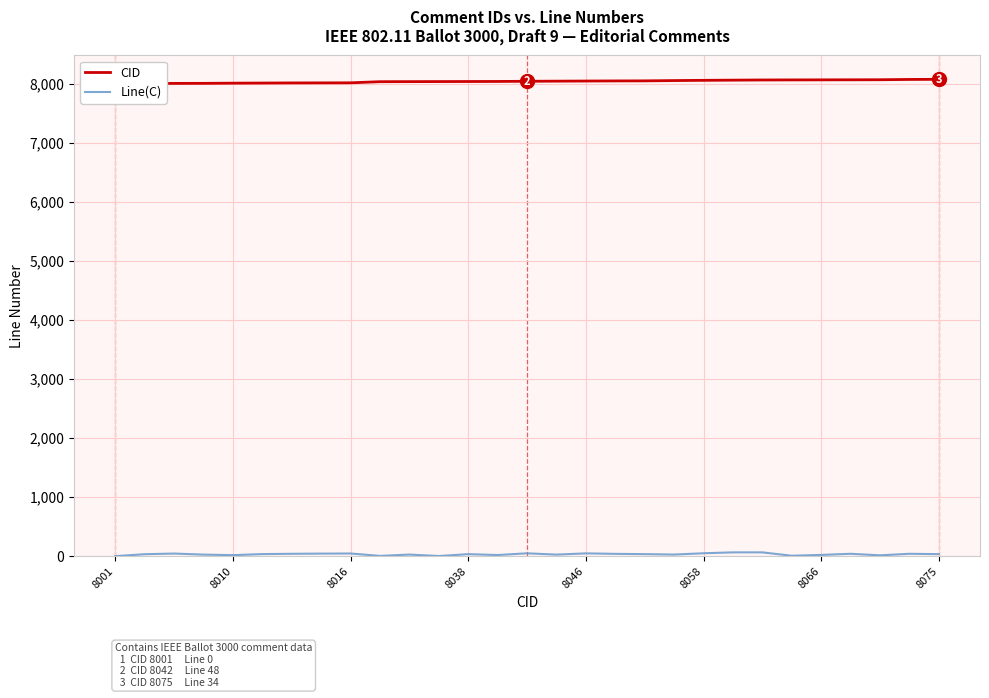

True or false: CID and Line(C) cross at least once.

False